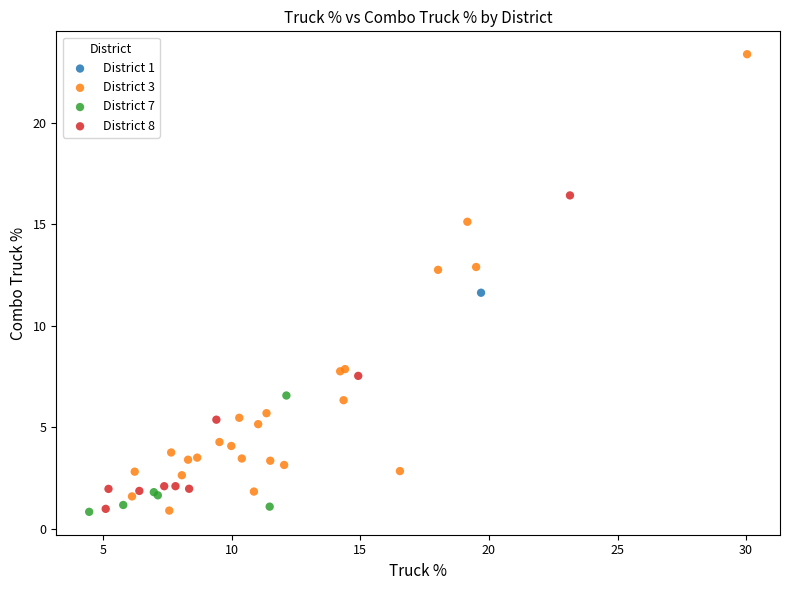

What are all the series names shown in the legend?

District 1, District 3, District 7, District 8